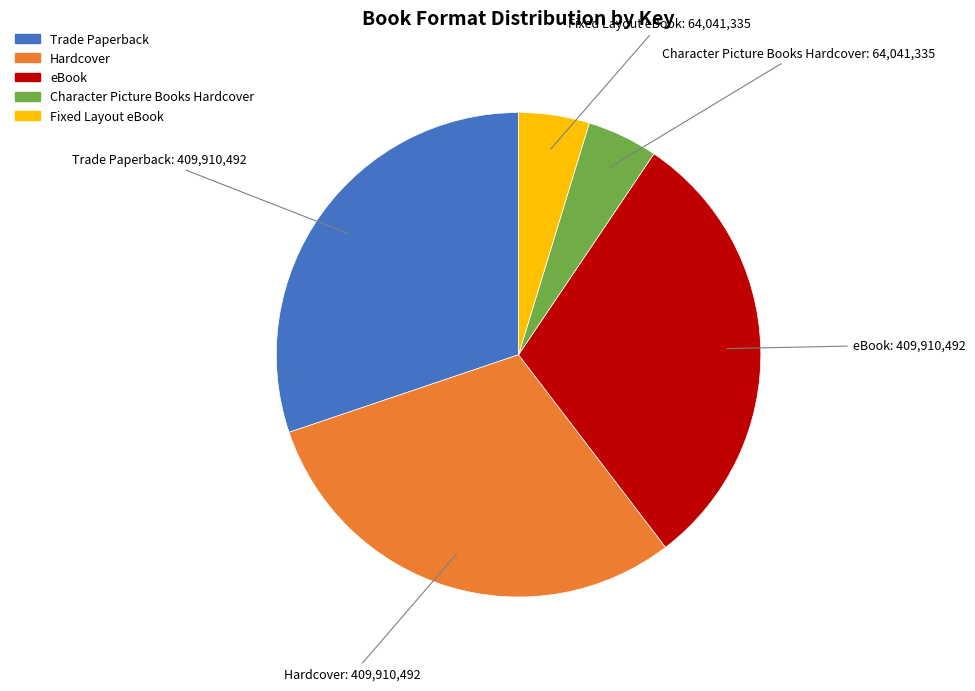

Combined, do Hardcover and Character Picture Books Hardcover account for over 50%?

No